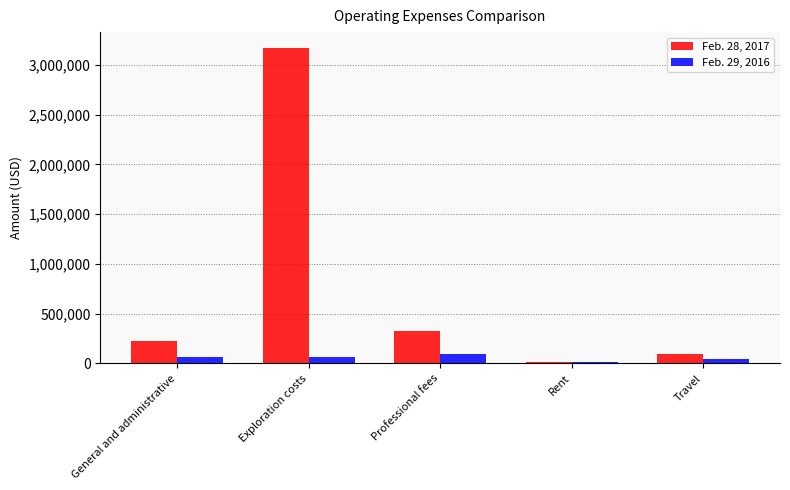

What is the sum of the Feb. 29, 2016 values at Exploration costs and General and administrative?

129379